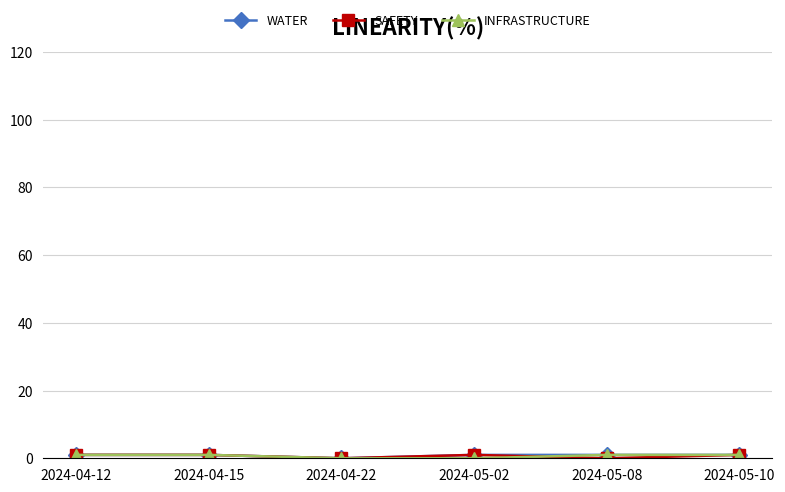

How many categories are shown in the chart?

6